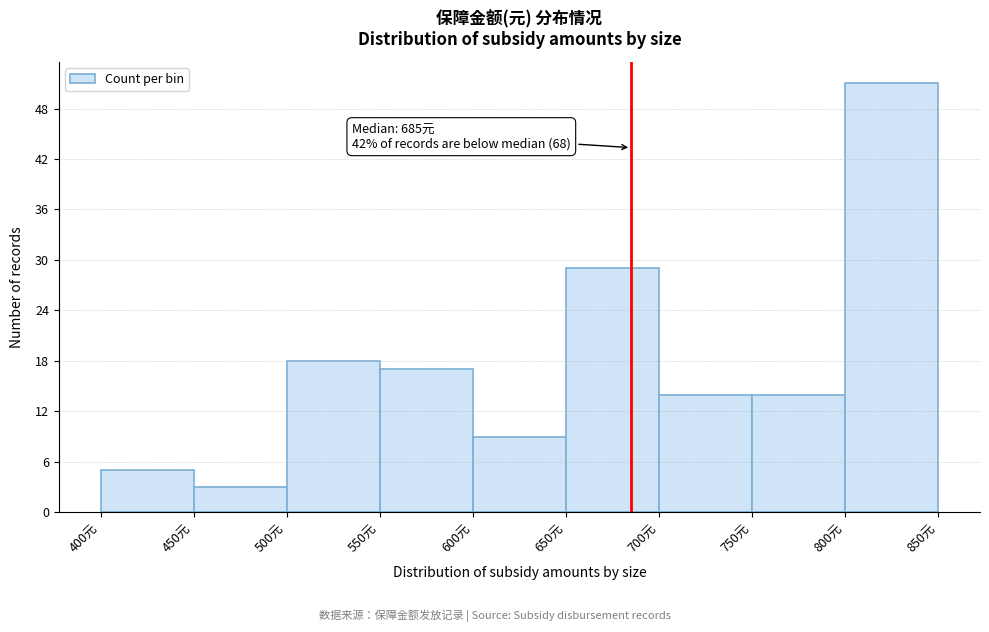

Which range on the x-axis has the tallest bar?

800 to 850